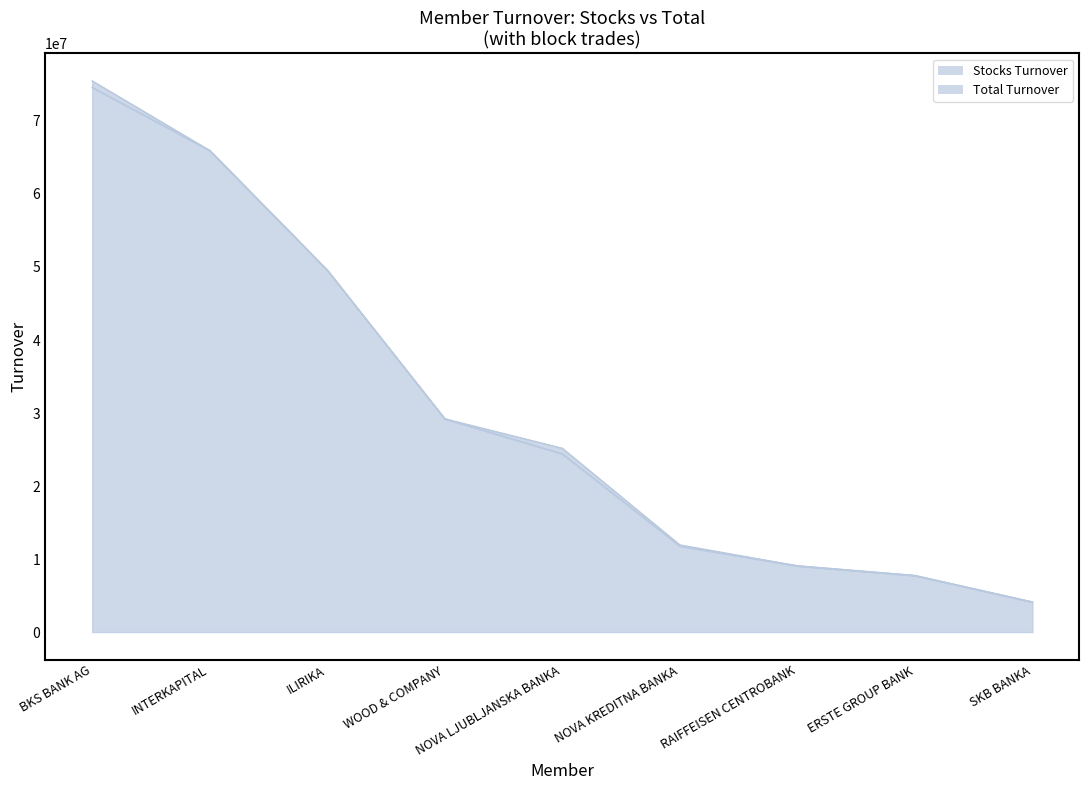

What is the difference between the highest and lowest values at BKS BANK AG?

888599.3